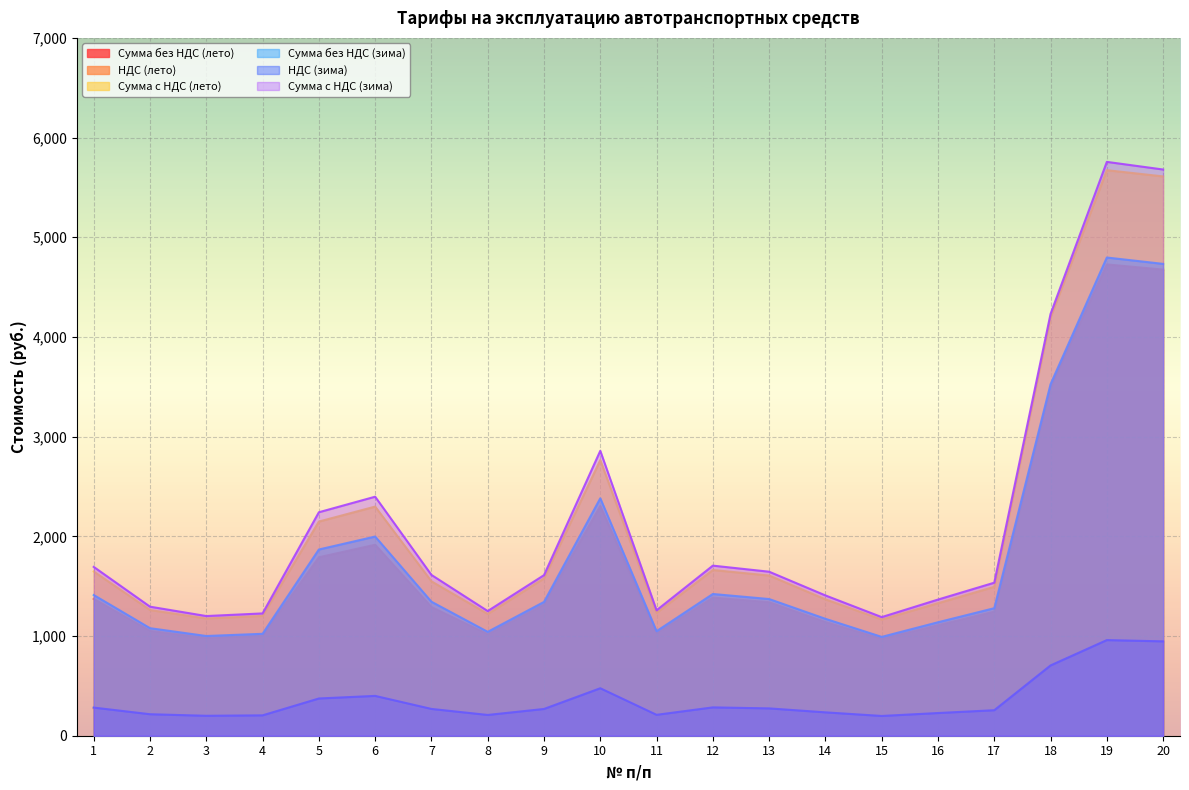

At which label does Сумма с НДС (зима) reach its peak?

19